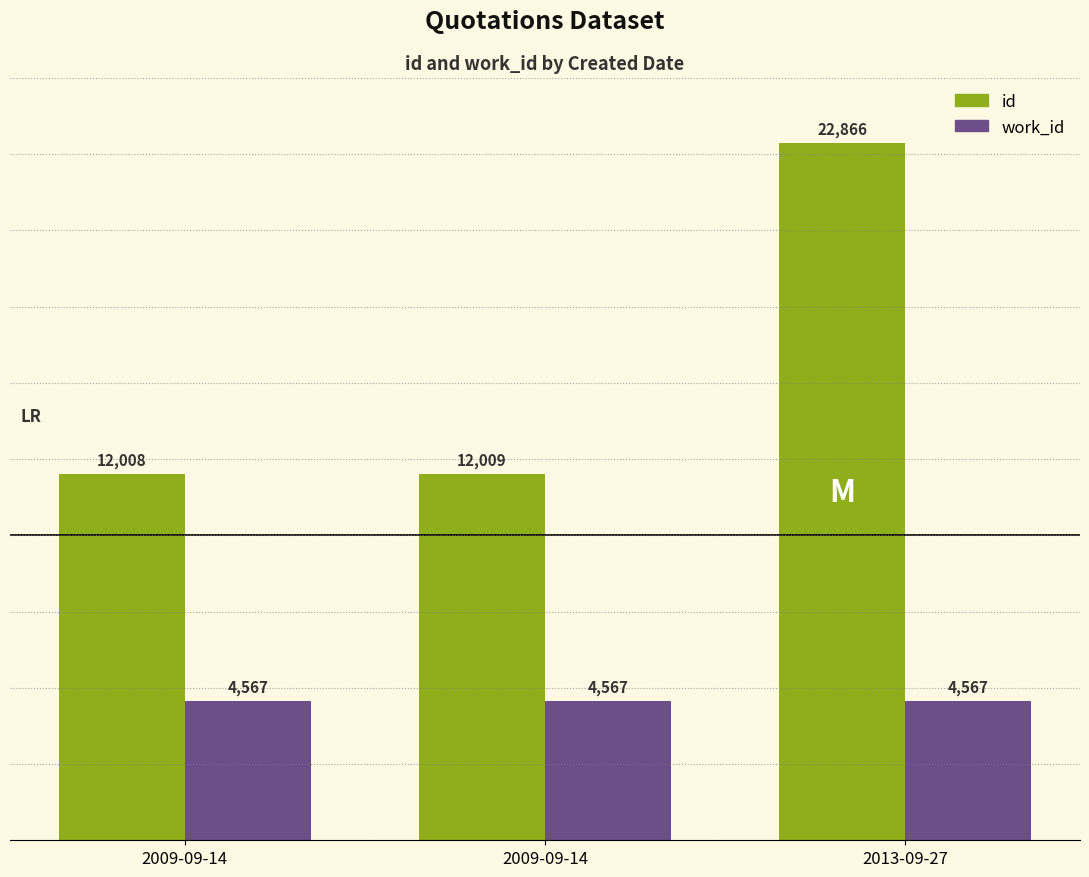

What are all the series names shown in the legend?

id, work_id